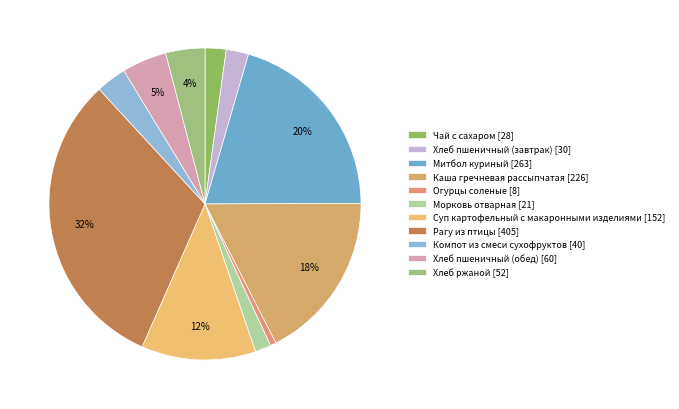

True or false: Митбол куриный accounts for 20% of the total.

True